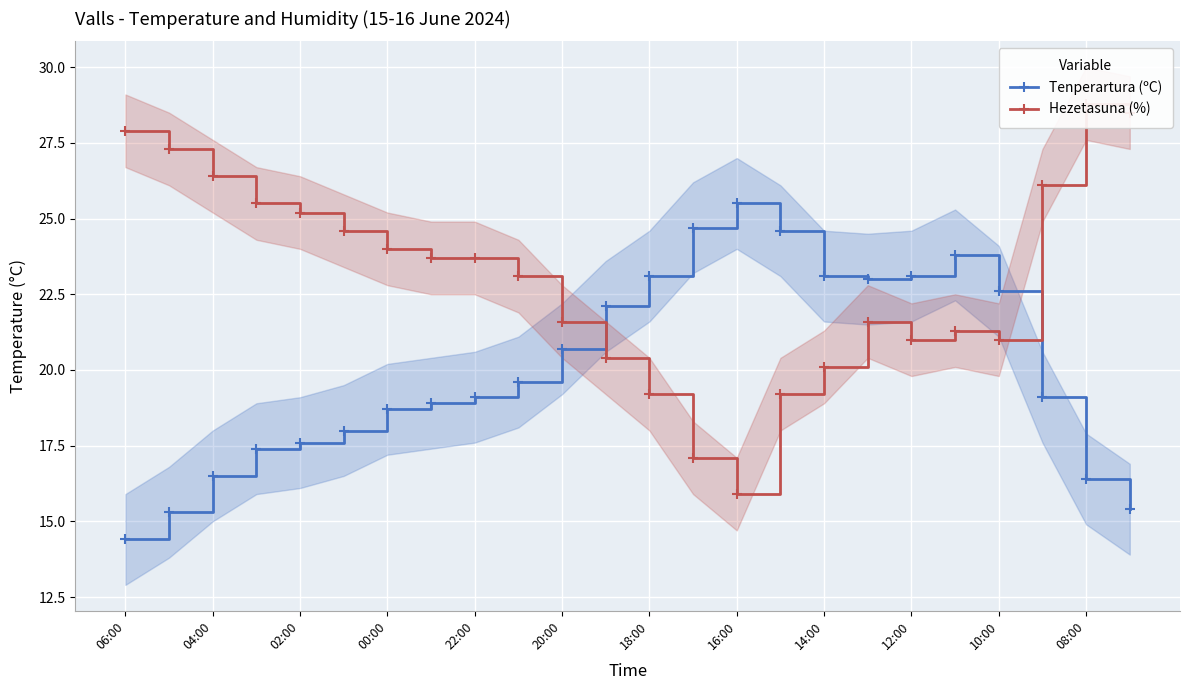

At which category does Hezetasuna (%) reach its first local peak?

17